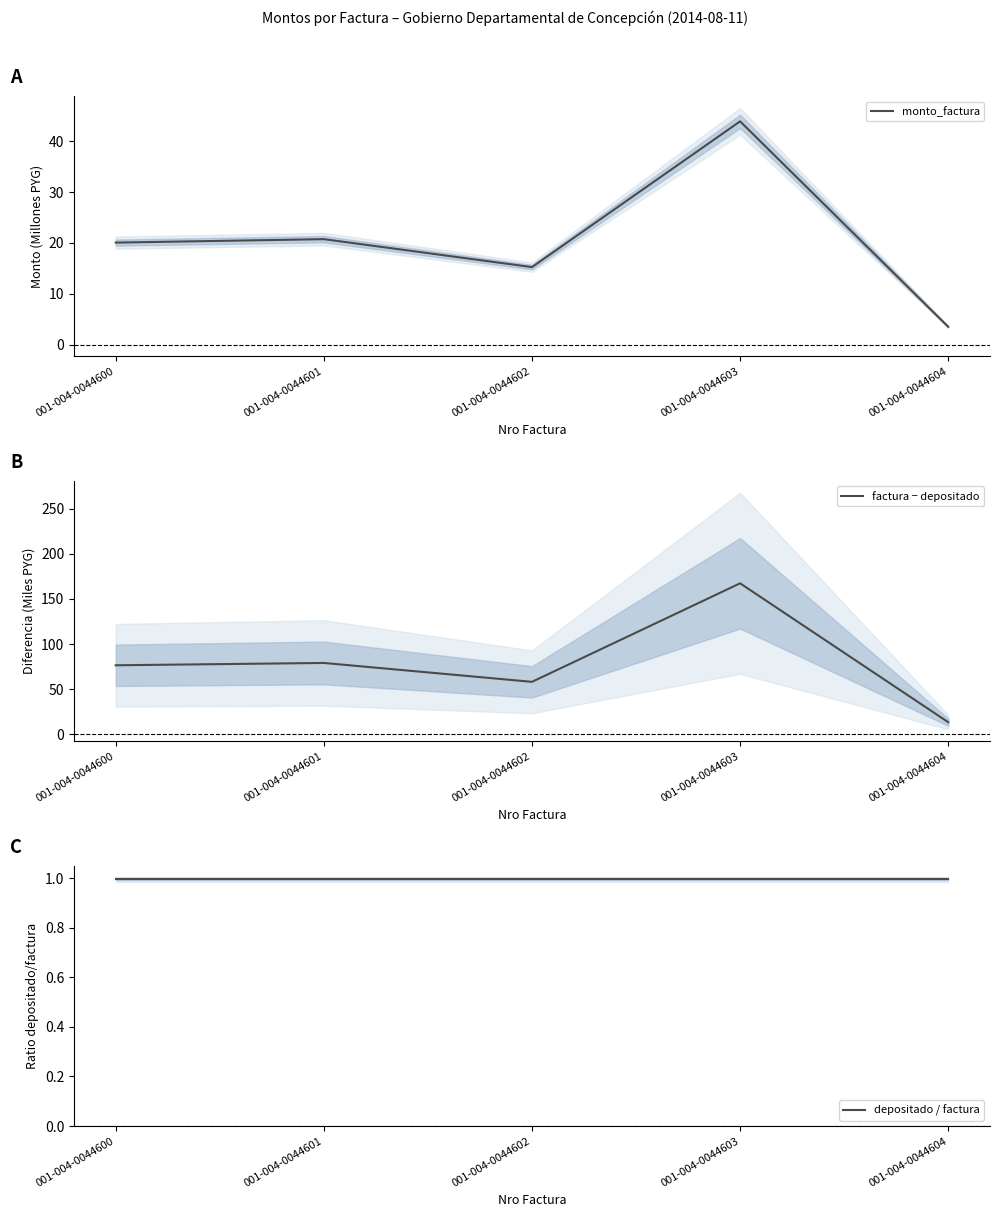

How many data points does each series have?

5